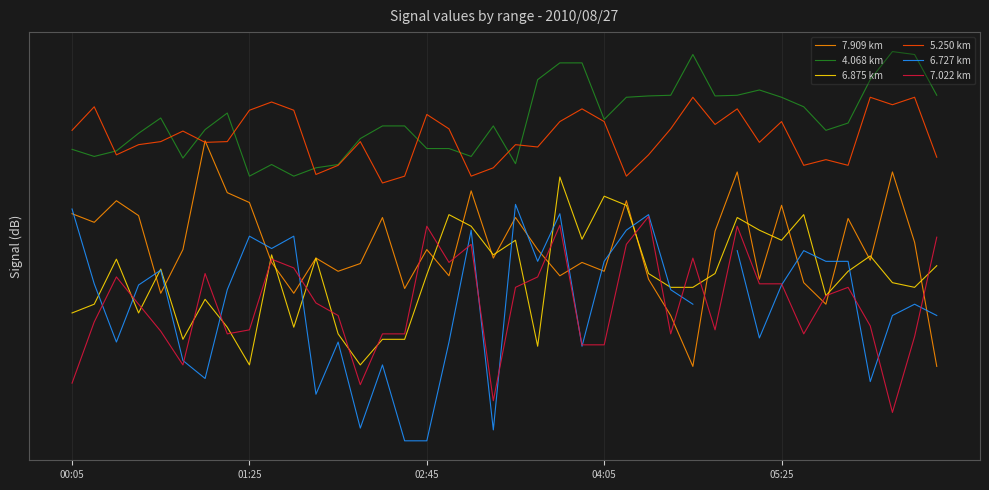

At which category does the chart reach its peak across all series?

37